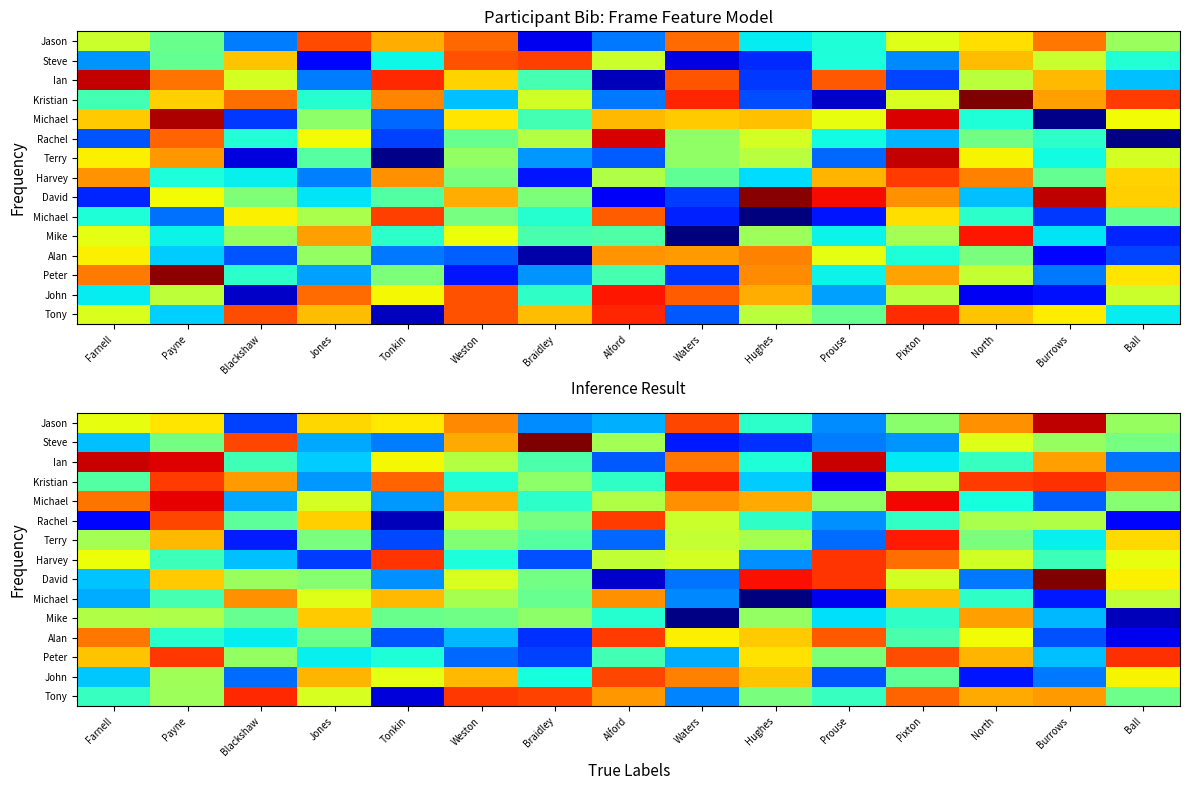

What is the smallest value displayed?

-0.5